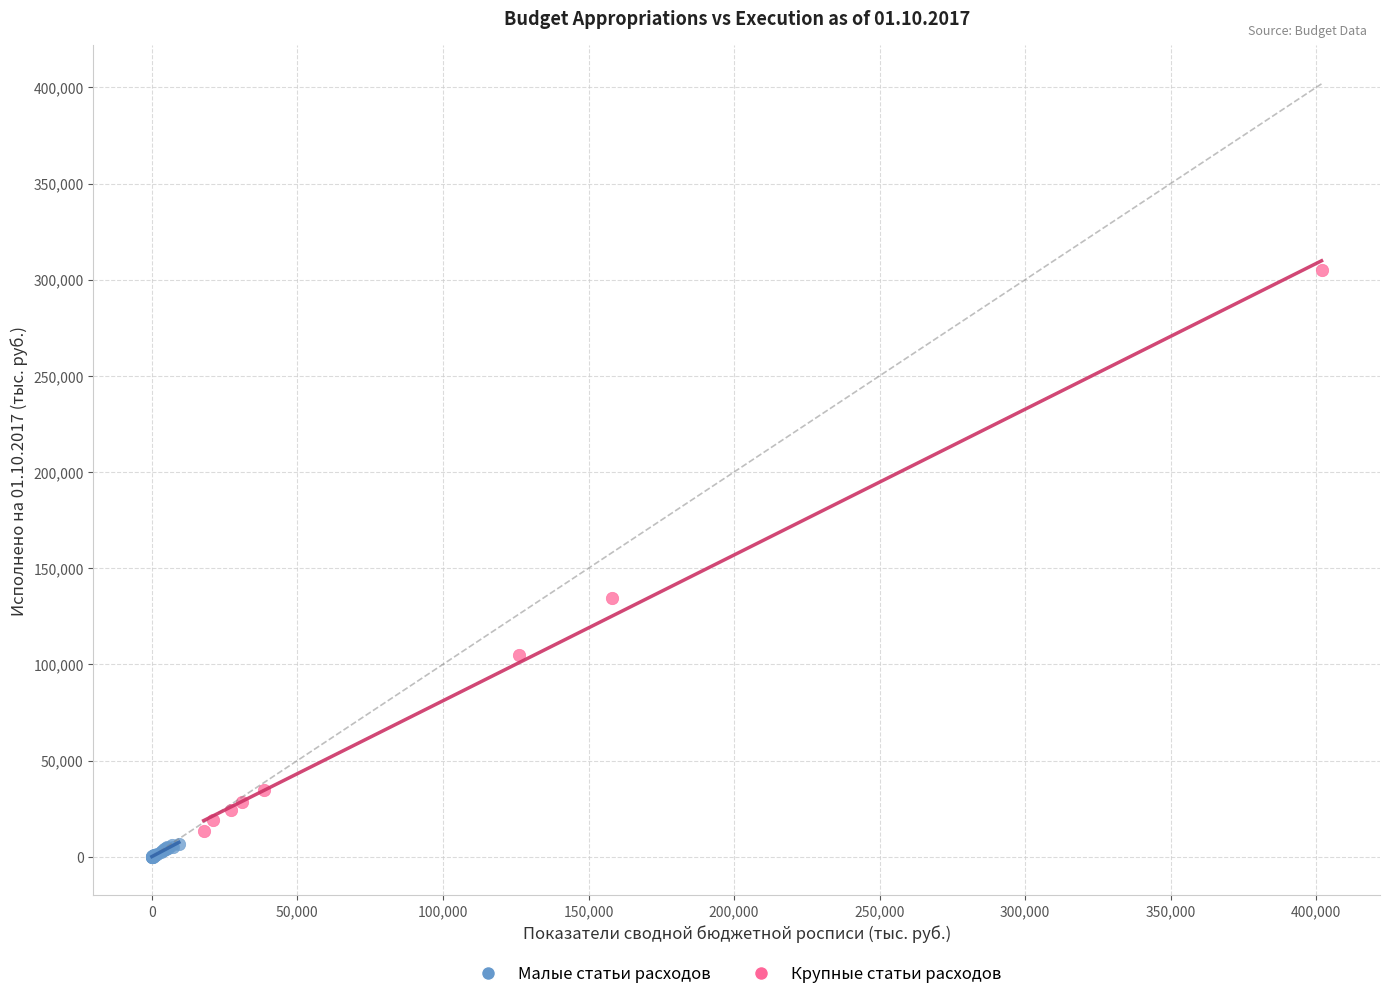

Which series has the largest Y range (max minus min)?

Крупные статьи расходов